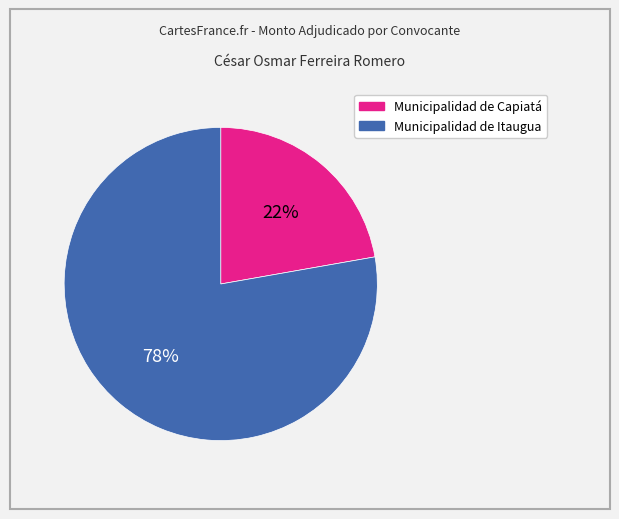

To the nearest percent, what is the difference between the largest and smallest slice percentages?

56%